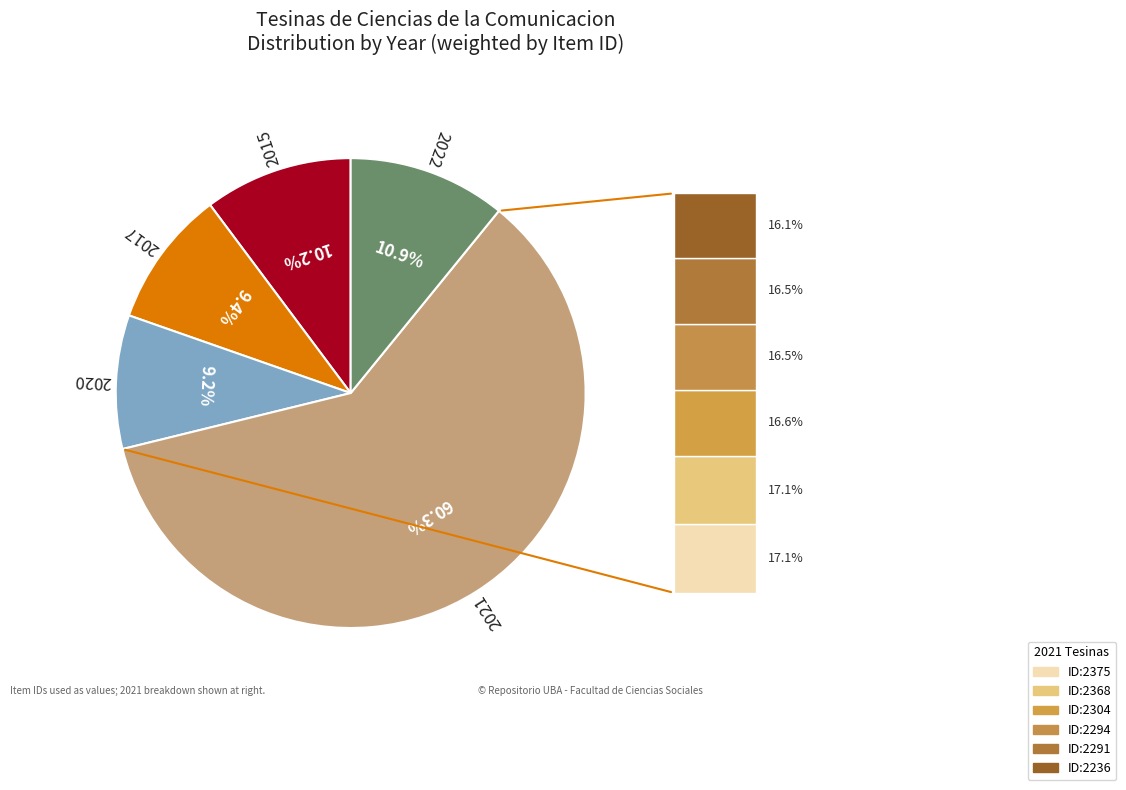

Does any single category account for the majority?

Yes